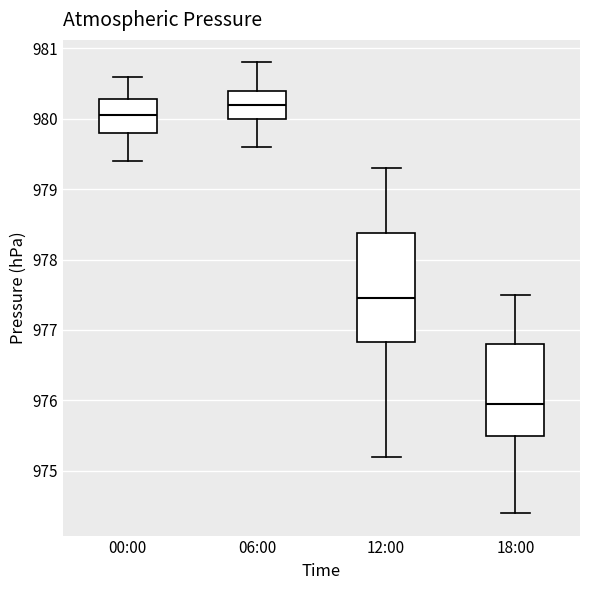

Where does the lower whisker of the box for 00:00 end on the y-axis? The values are not printed on the chart, so give them approximately, as read against the axis.

979.4